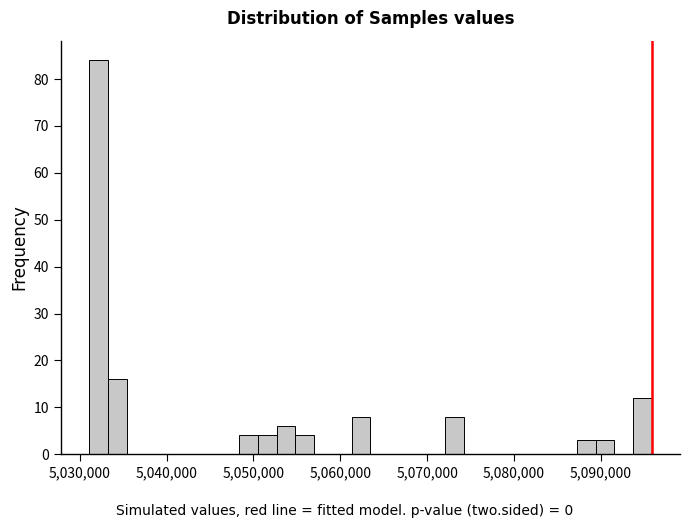

Around what value on the x-axis is the tallest bar? Give the approximate position of its centre, as read against the axis.

5032000